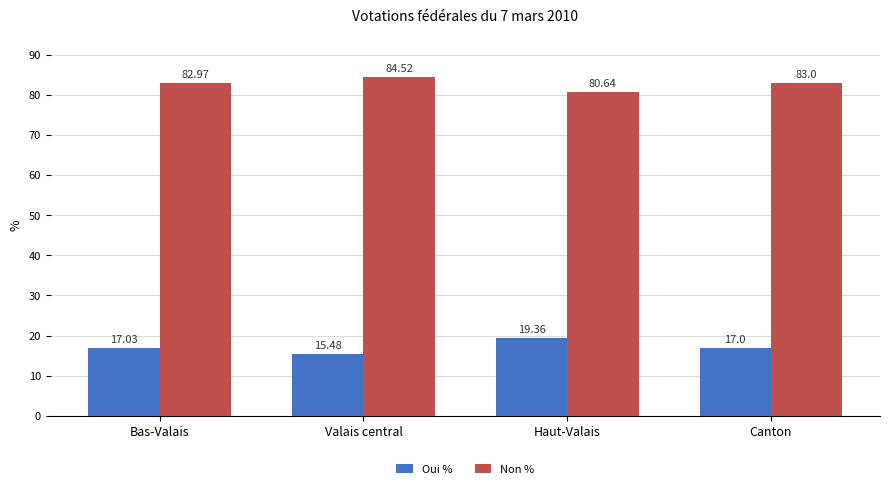

True or false: Oui % has a value of 26.8 at Canton.

False